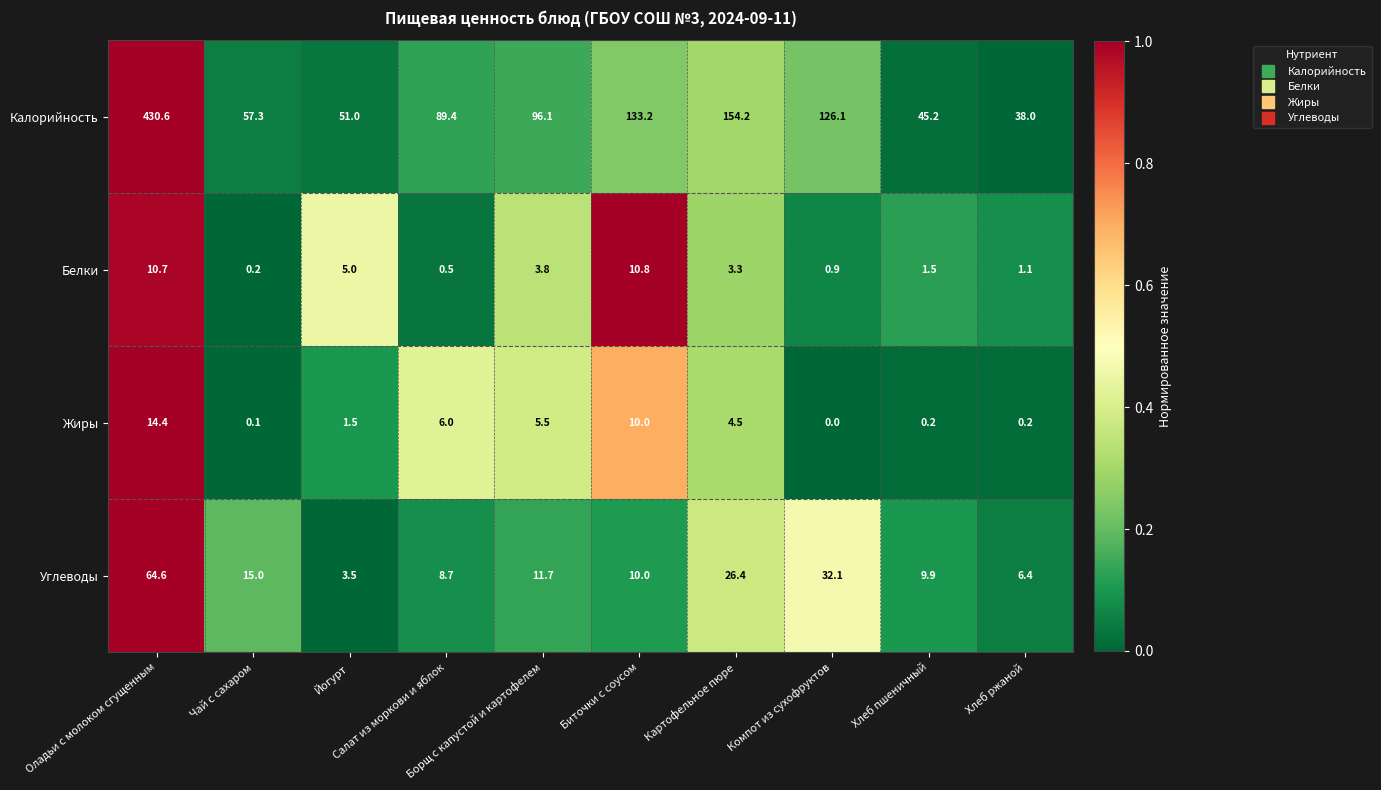

How many values in the Белки series exceed 3?

5